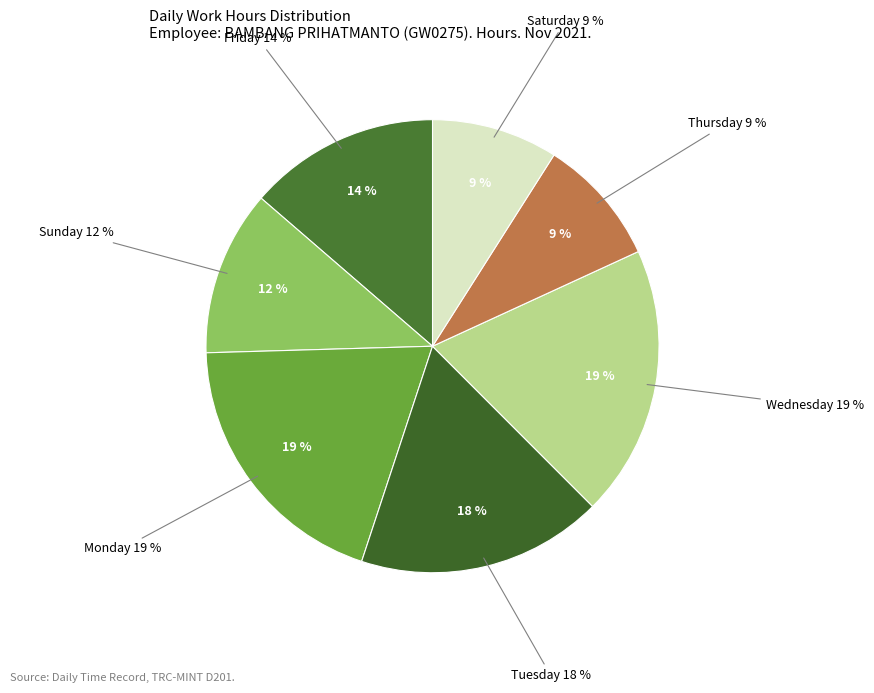

Is it true that 11-Thu is 16% of the pie?

False